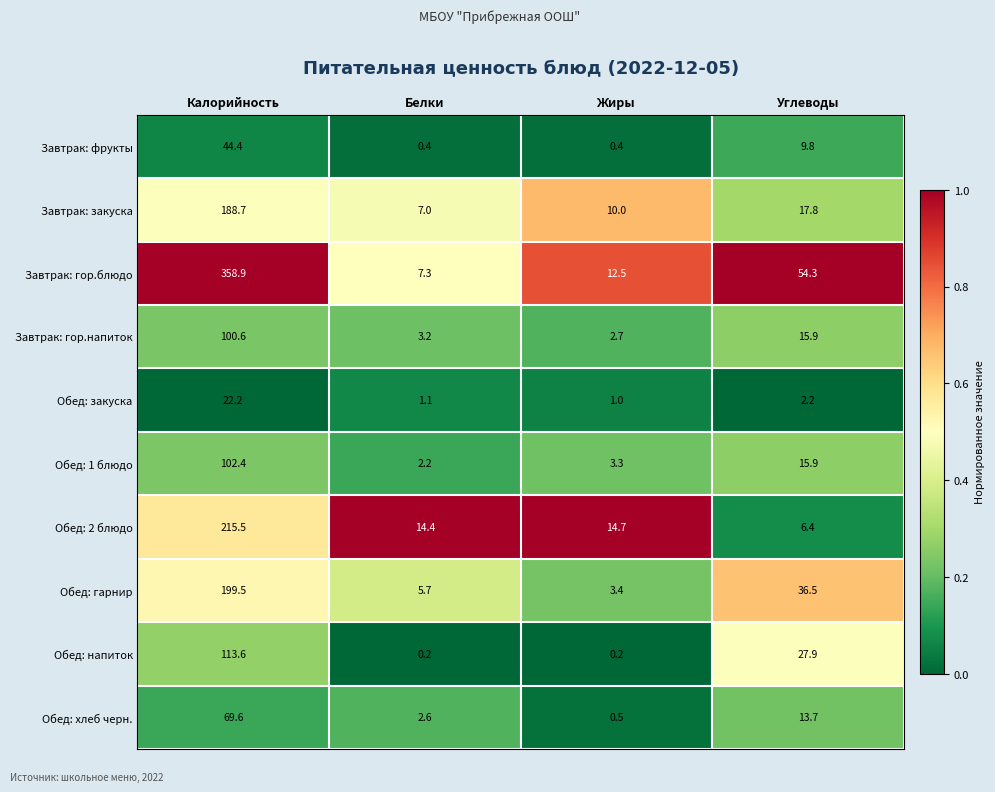

How many series are shown in this chart?

10